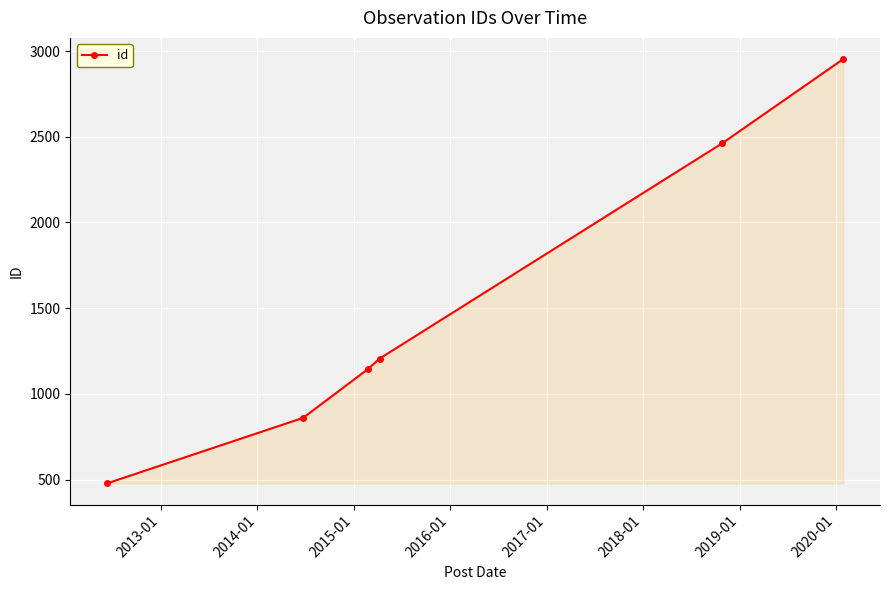

What is the maximum value shown in the chart?

2953